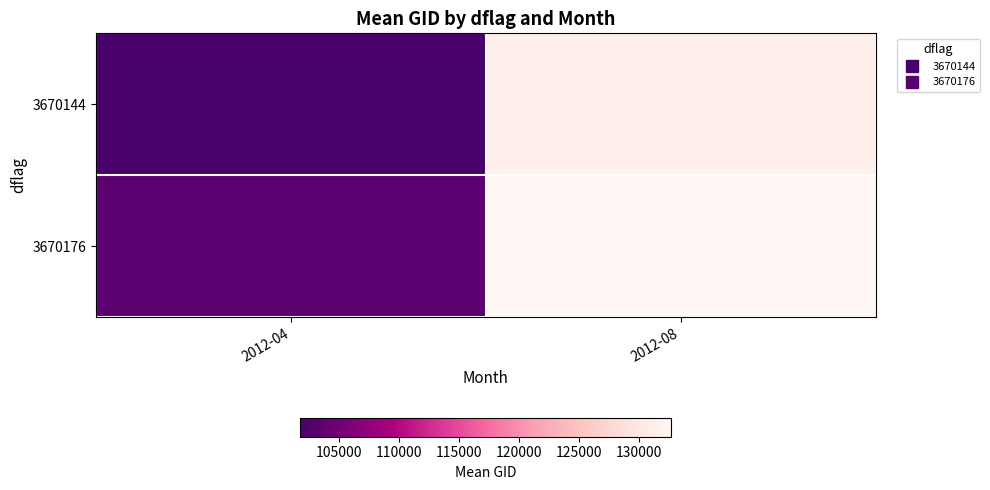

Reading left to right, what are all the values shown in this chart?

3670144: 2012-04=101736.0	2012-08=131359.5
3670176: 2012-04=103278.0	2012-08=132722.1